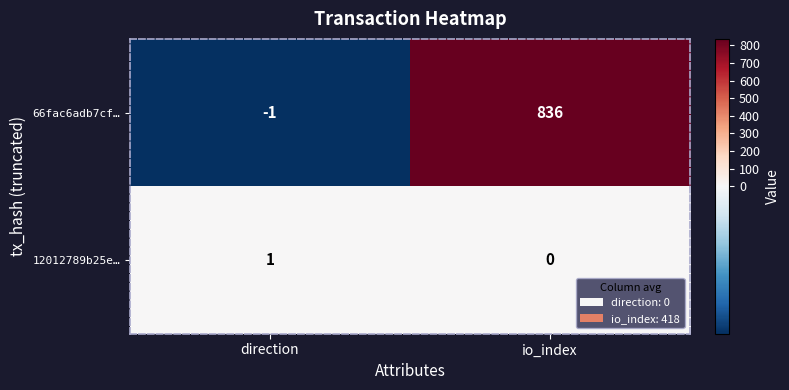

Between direction and io_index, which series saw the biggest shift?

66fac6adb7cf…